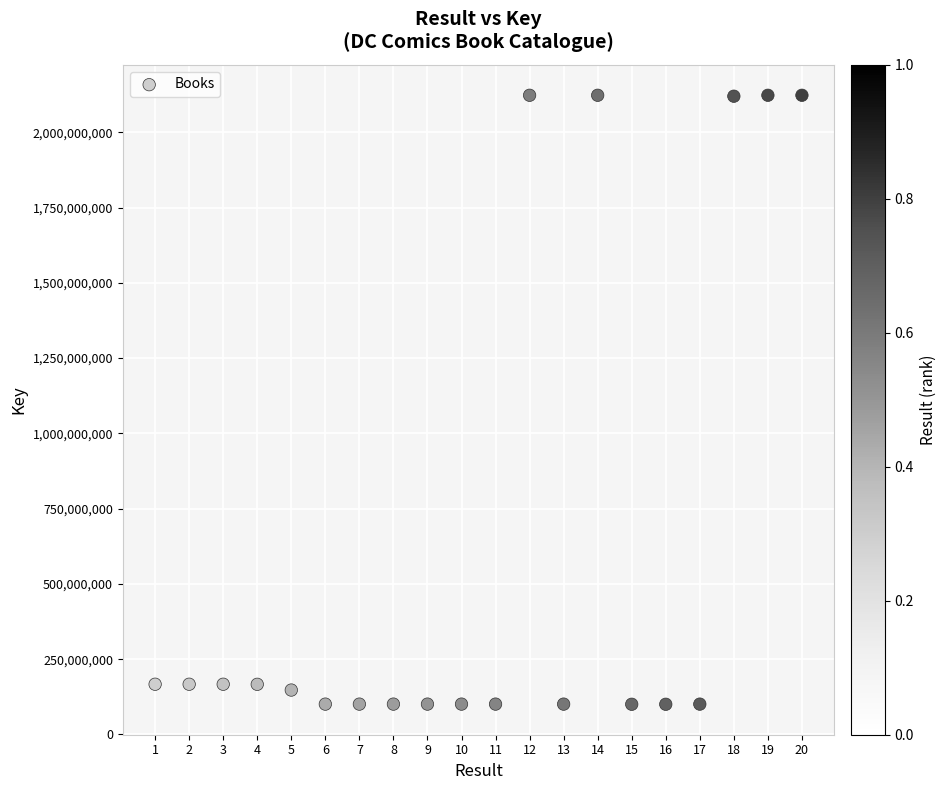

What is the range of Y values (max minus min)?

2022864397